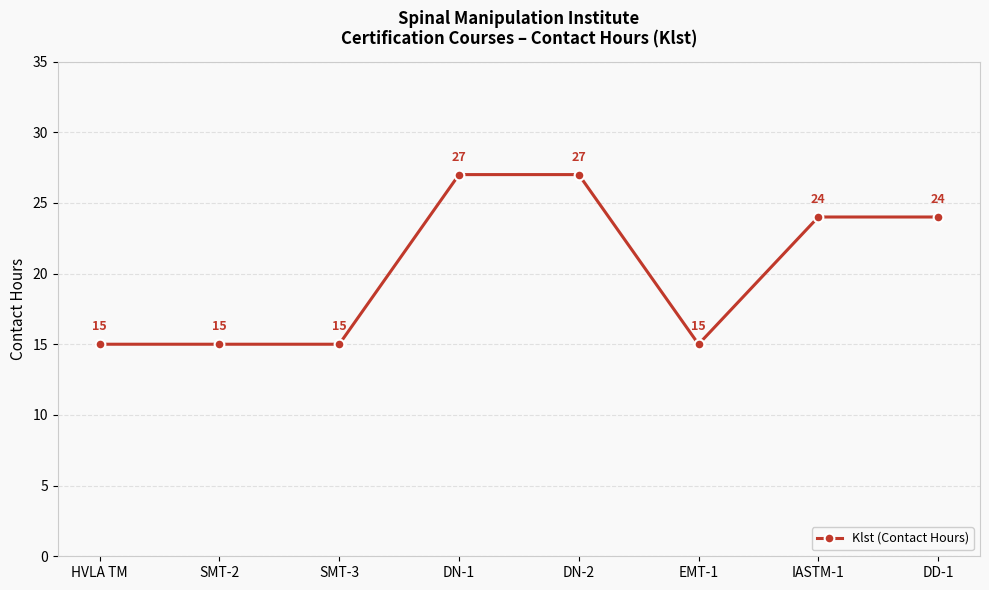

How many data points are less than 24?

4